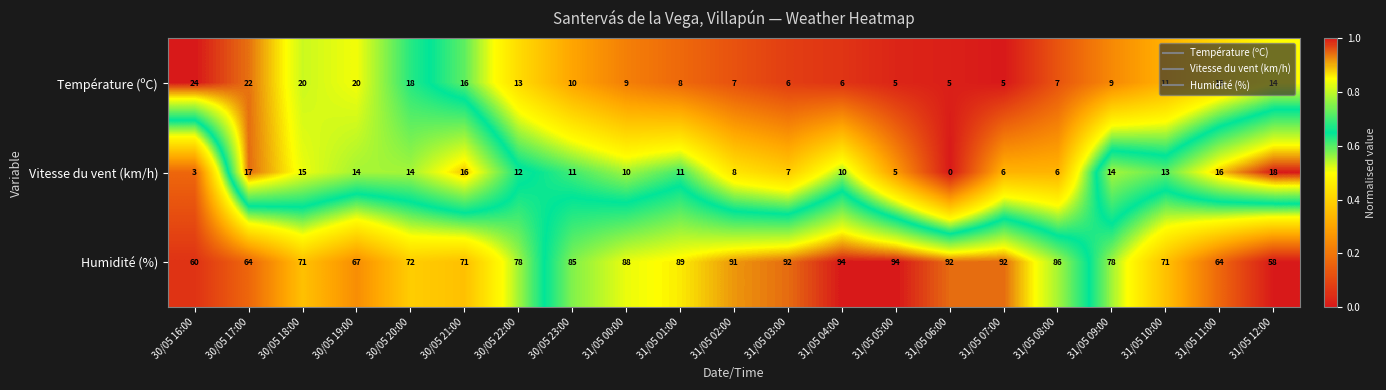

Which series has the largest range (max minus min)?

Humidité (%)